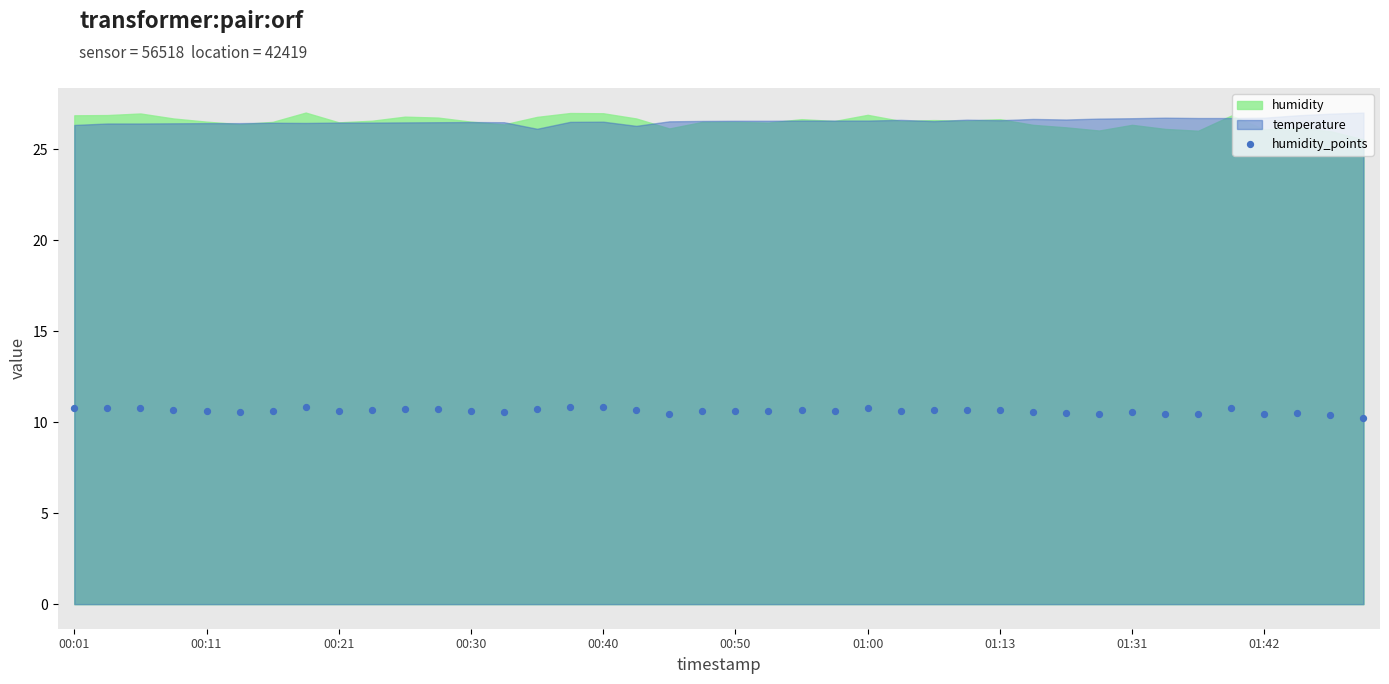

What is the range of Y values (max minus min)?

0.6